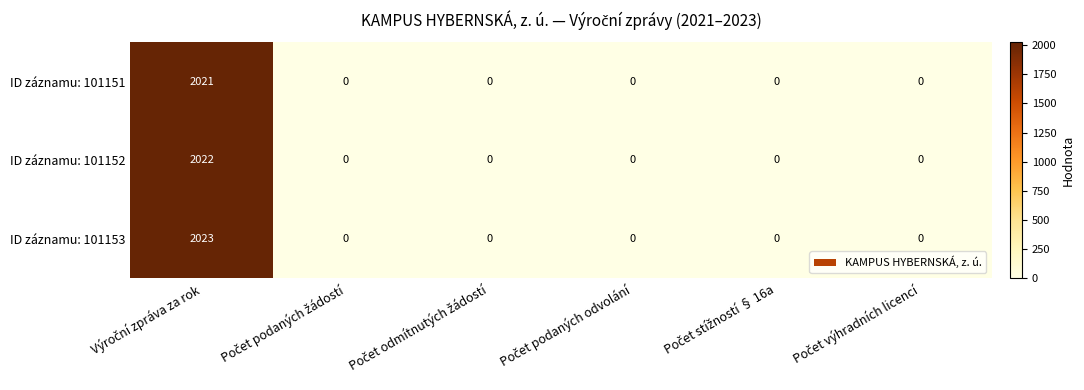

Which series has the largest total across all categories?

ID záznamu: 101153